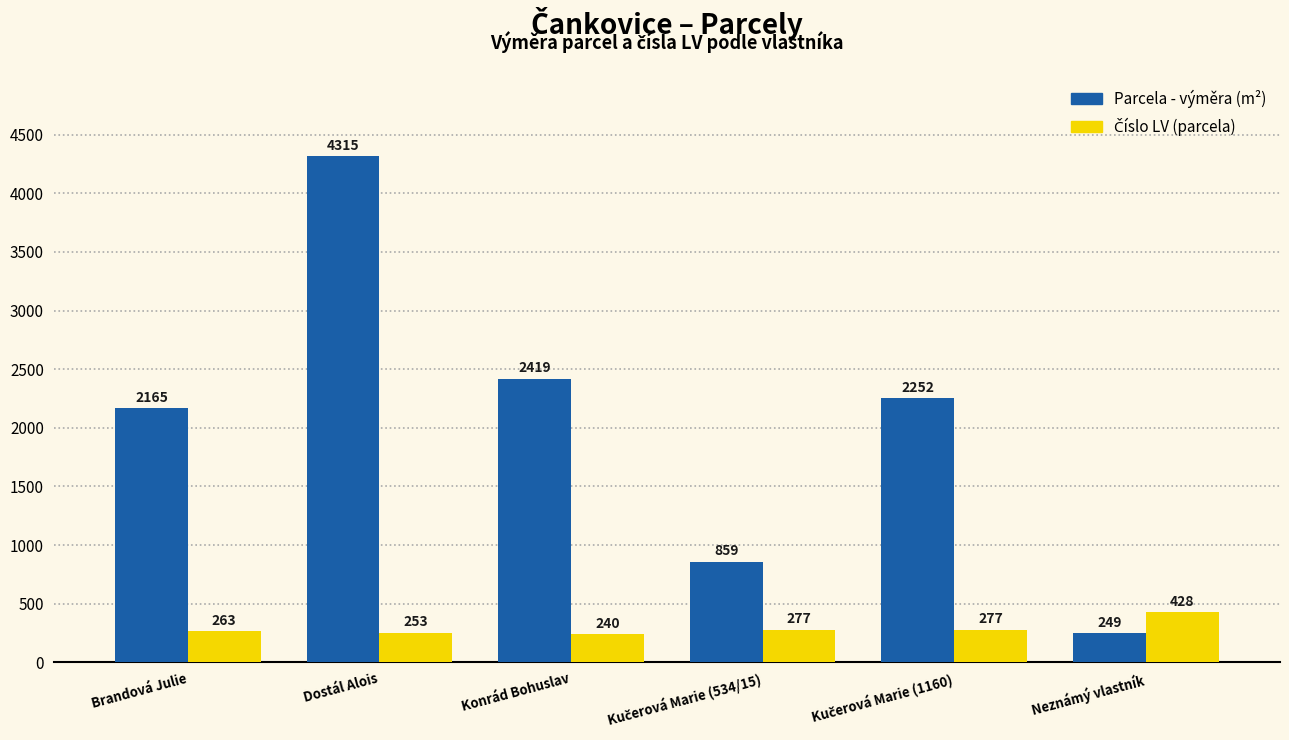

What is the difference between the highest and lowest values at Brandová Julie?

1902